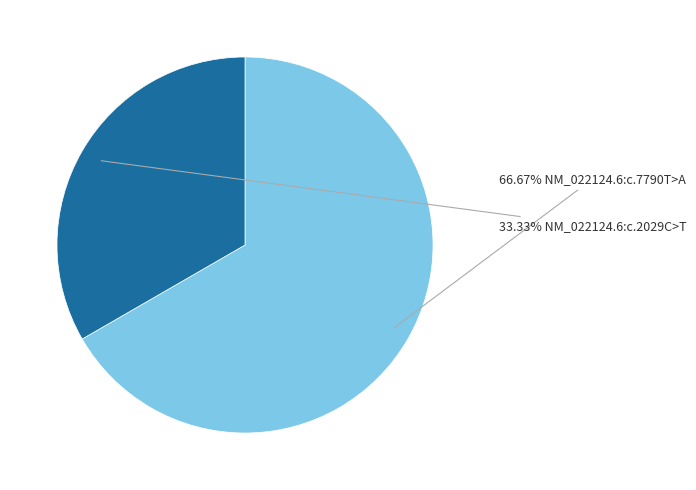

Is there any slice that represents more than half of the pie?

Yes